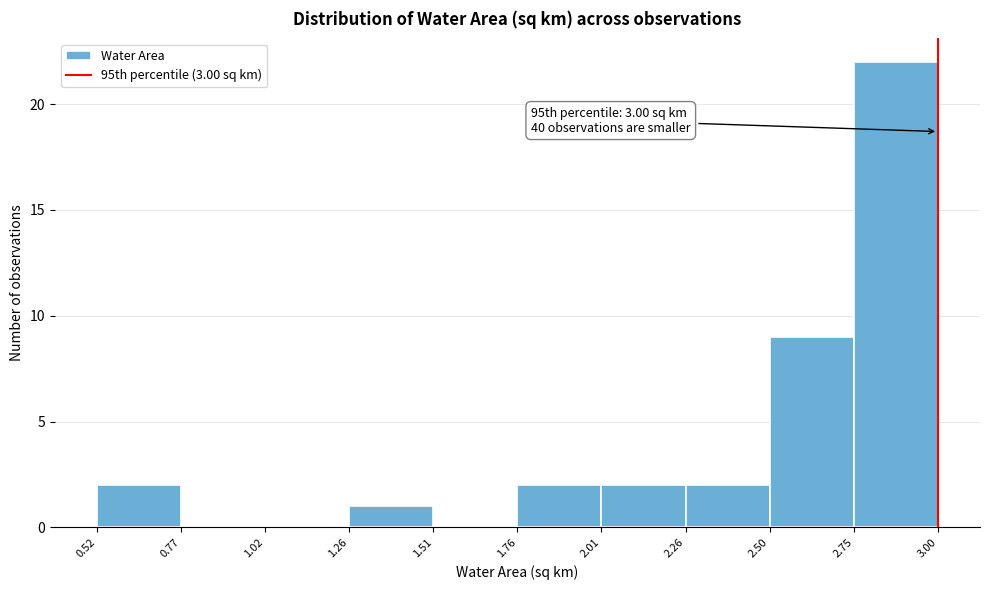

Which range on the x-axis has the tallest bar?

2.75 to 3.00